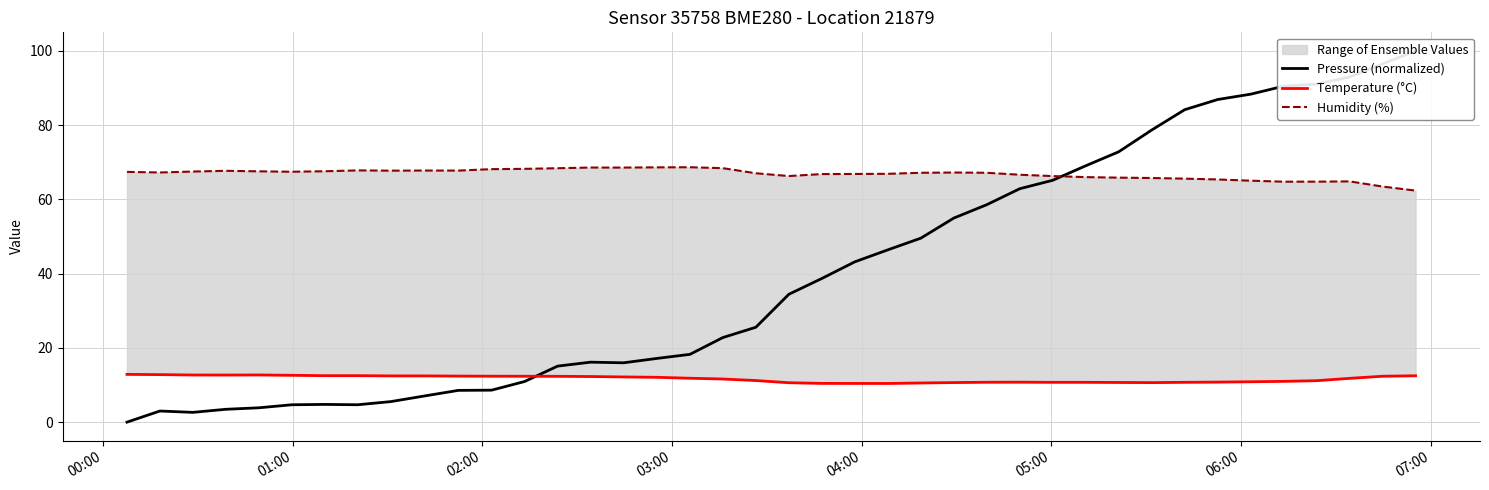

Count the number of categories in the chart.

40